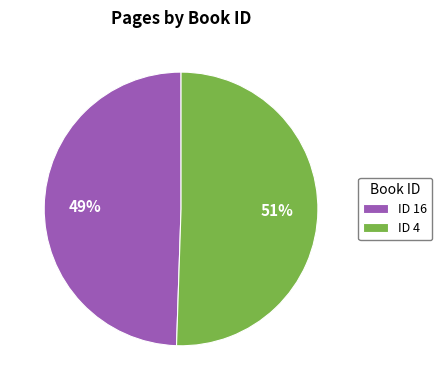

Combined, do ID 16 and ID 4 account for over 50%?

Yes